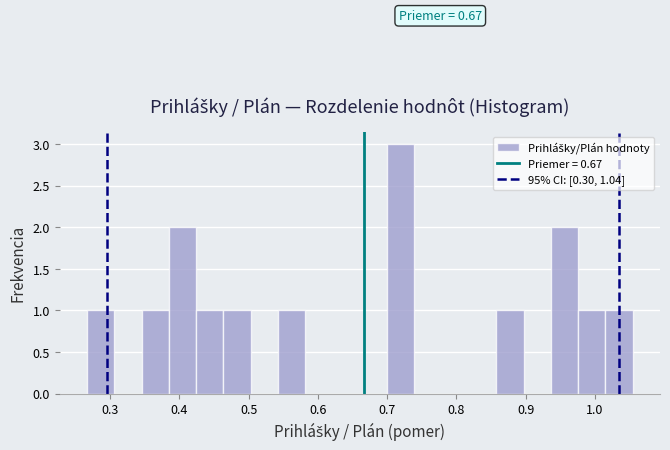

Read against the x-axis, roughly where is the centre of the tallest bar?

0.72